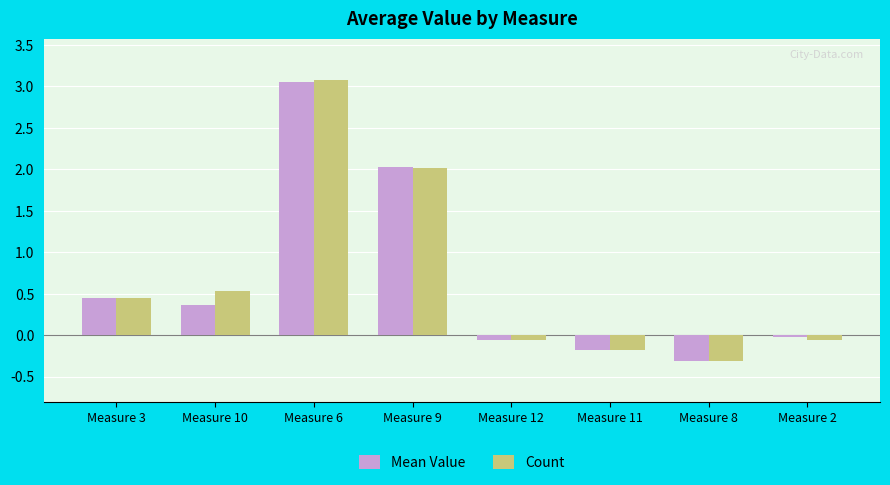

What is the maximum value for Count?

3.1